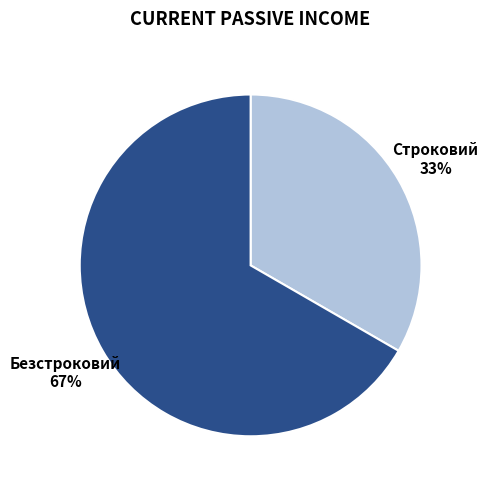

Is there any slice that represents more than half of the pie?

Yes